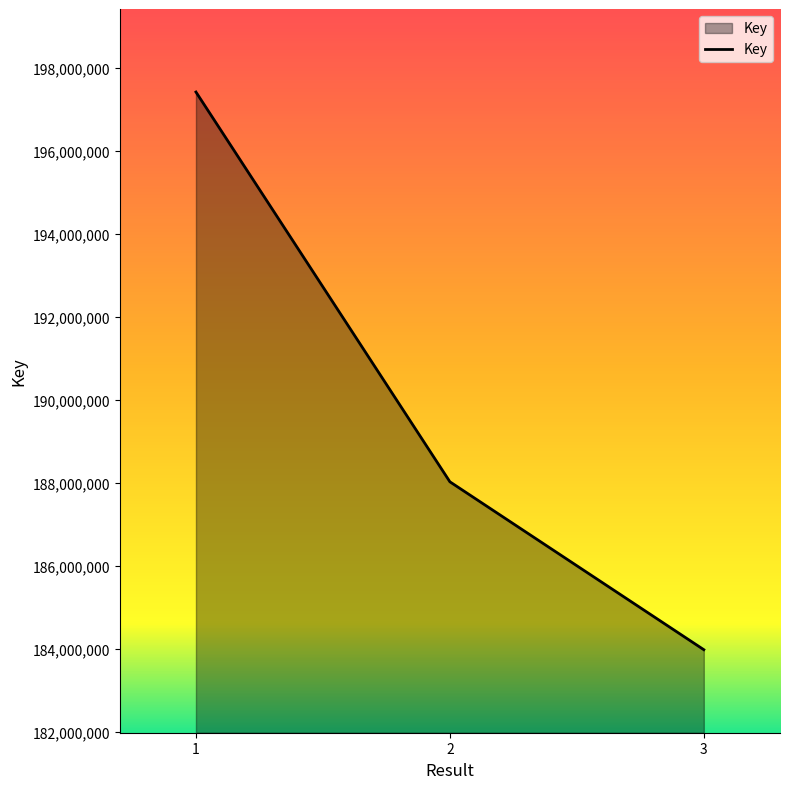

How many lines are shown in the chart?

1